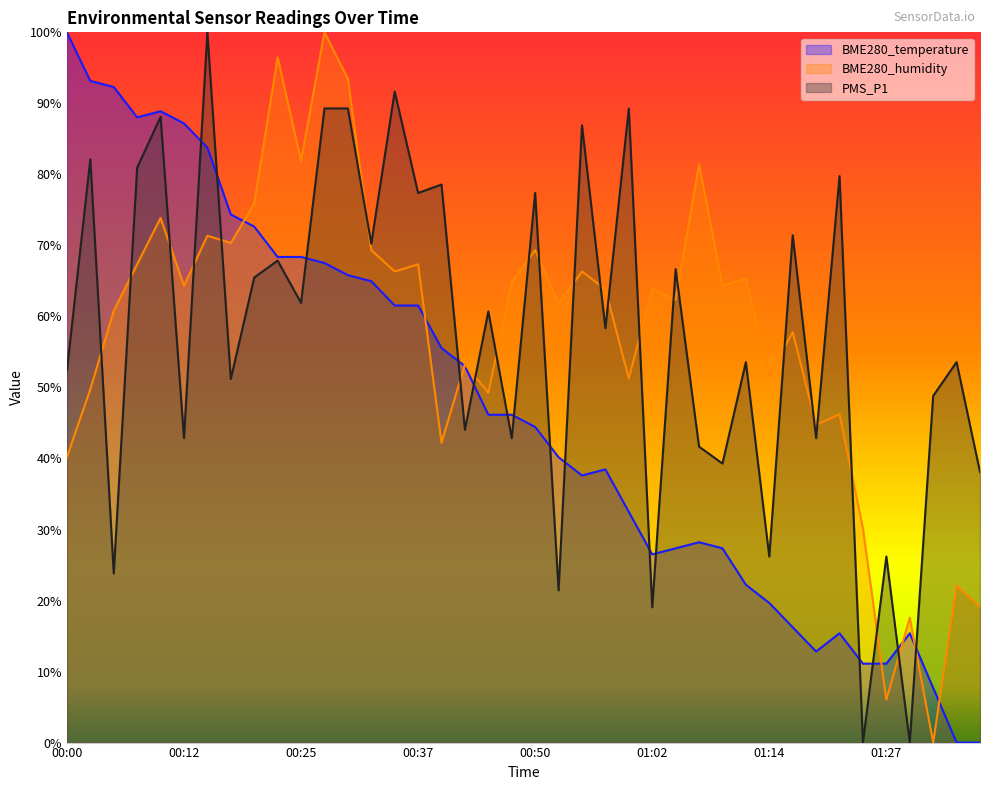

At which category does BME280_humidity reach its first local valley?

00:12